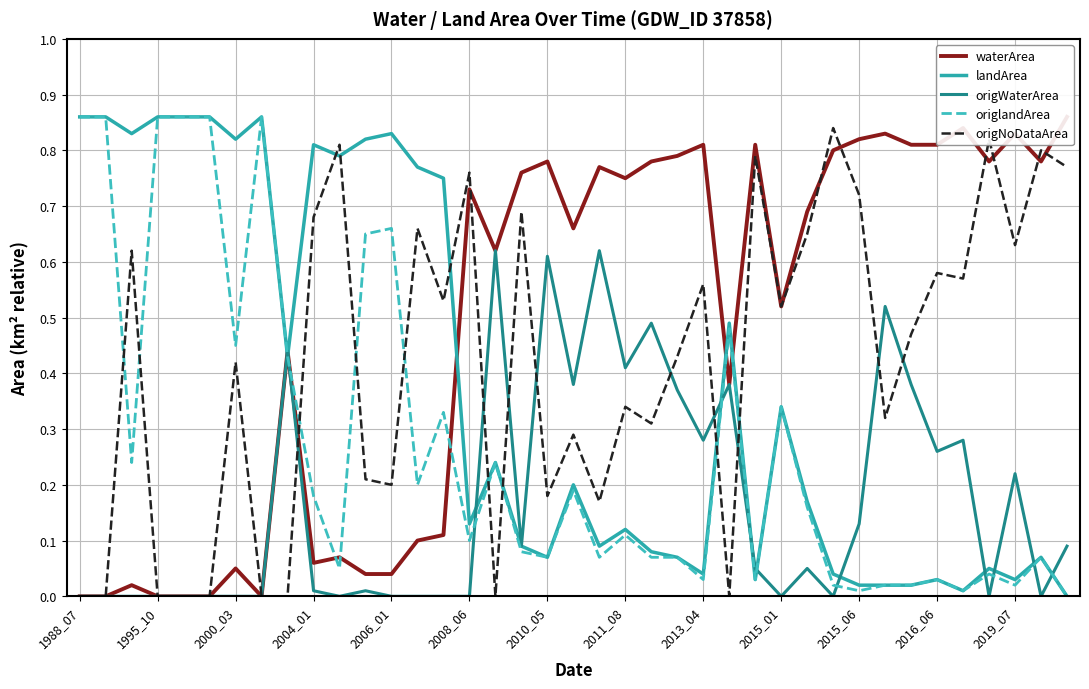

What is the difference between the maximum and minimum values in the origlandArea series?

0.9